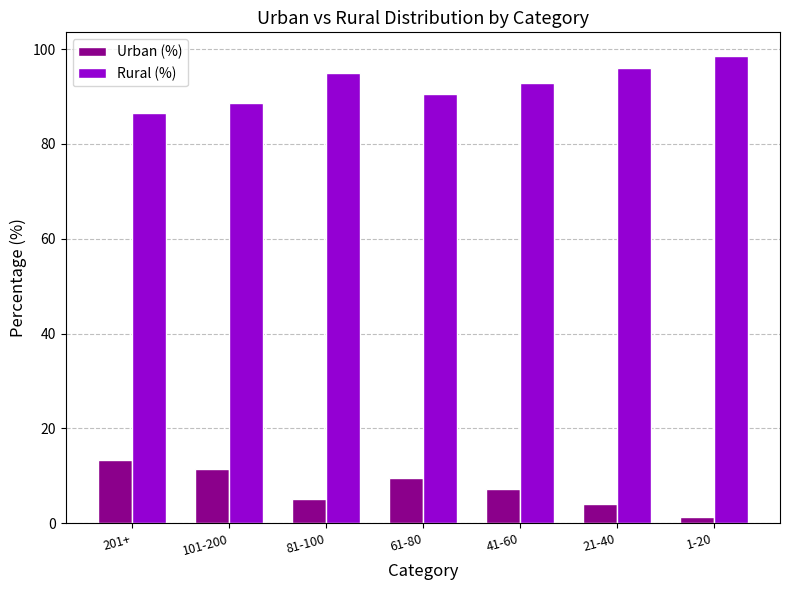

What is the value of the Rural (%) bar at the 5th from the left?

92.8